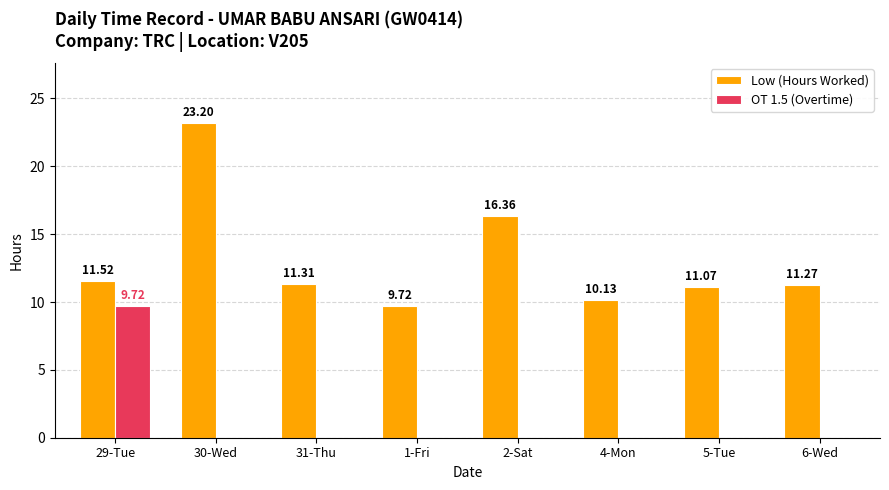

Read the Low (Hours Worked) value at 2-Sat.

16.4